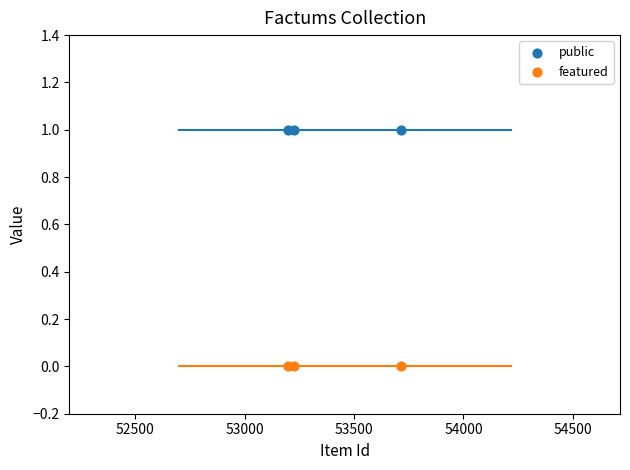

Which series reaches the minimum Y coordinate?

featured